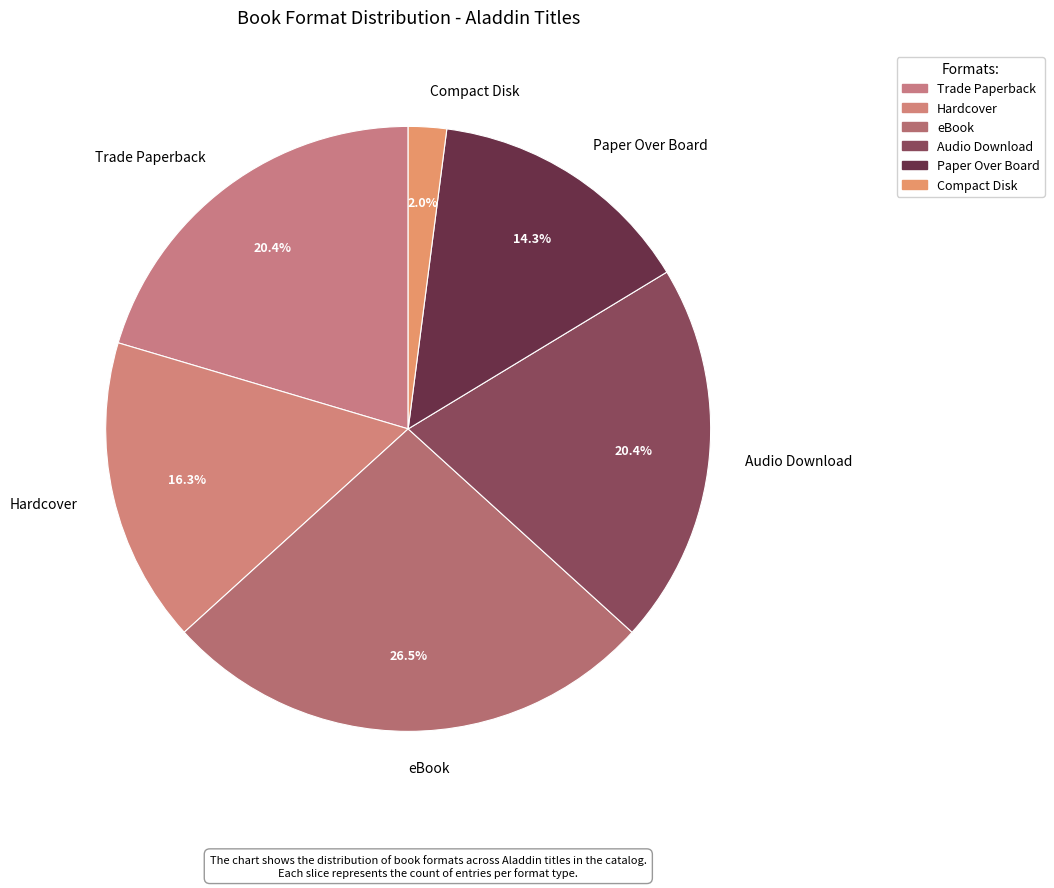

Is it true that Paper Over Board is 2% of the pie?

False